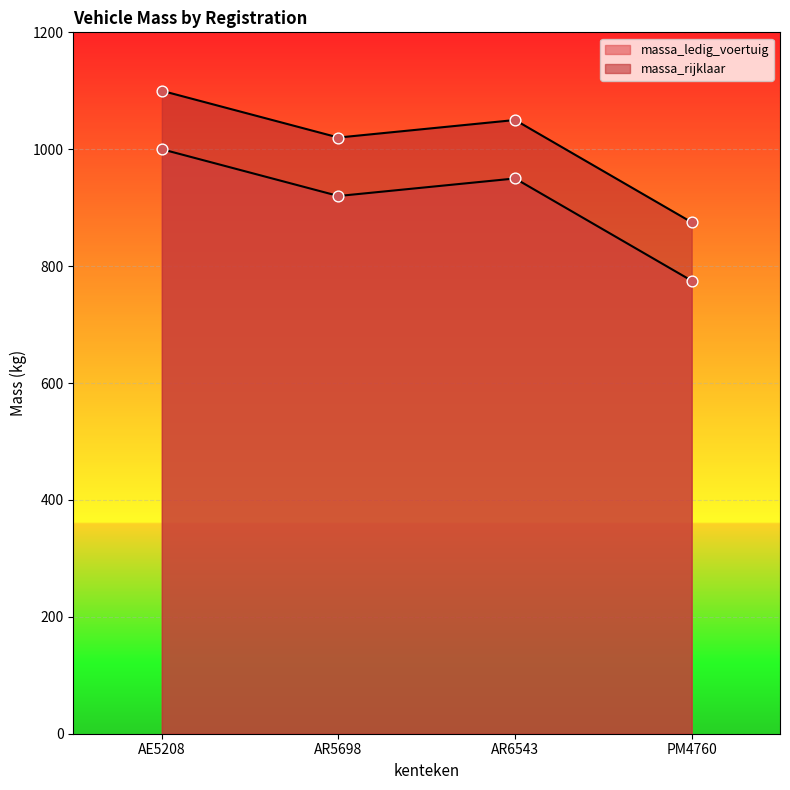

What are all the series names shown in the legend?

massa_ledig_voertuig, massa_rijklaar